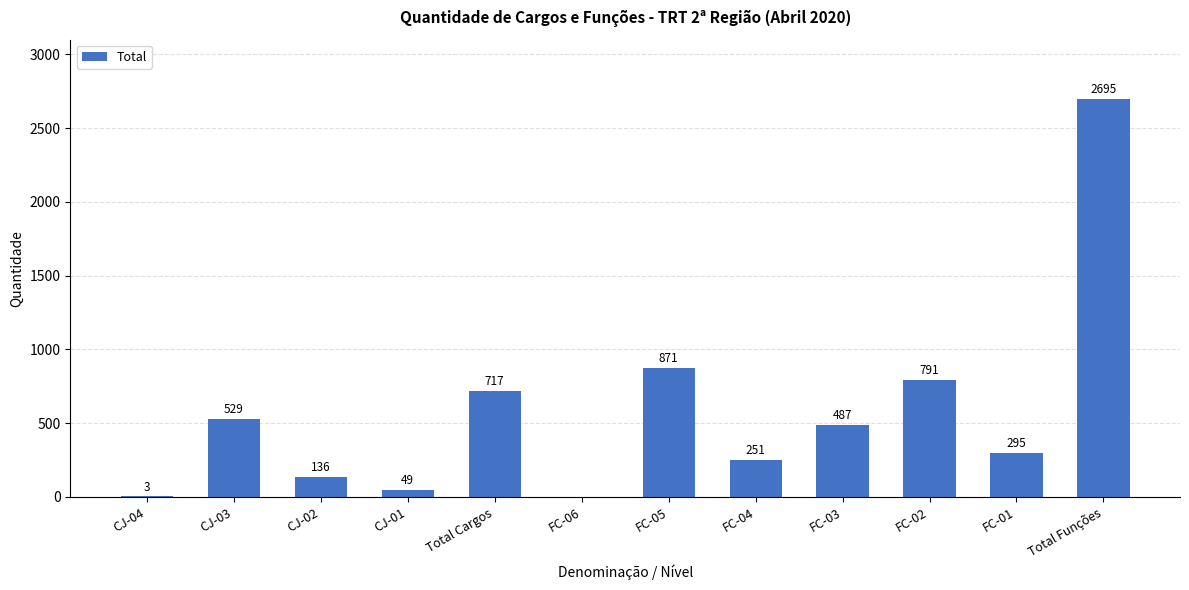

Where does the data first go above 487?

CJ-03